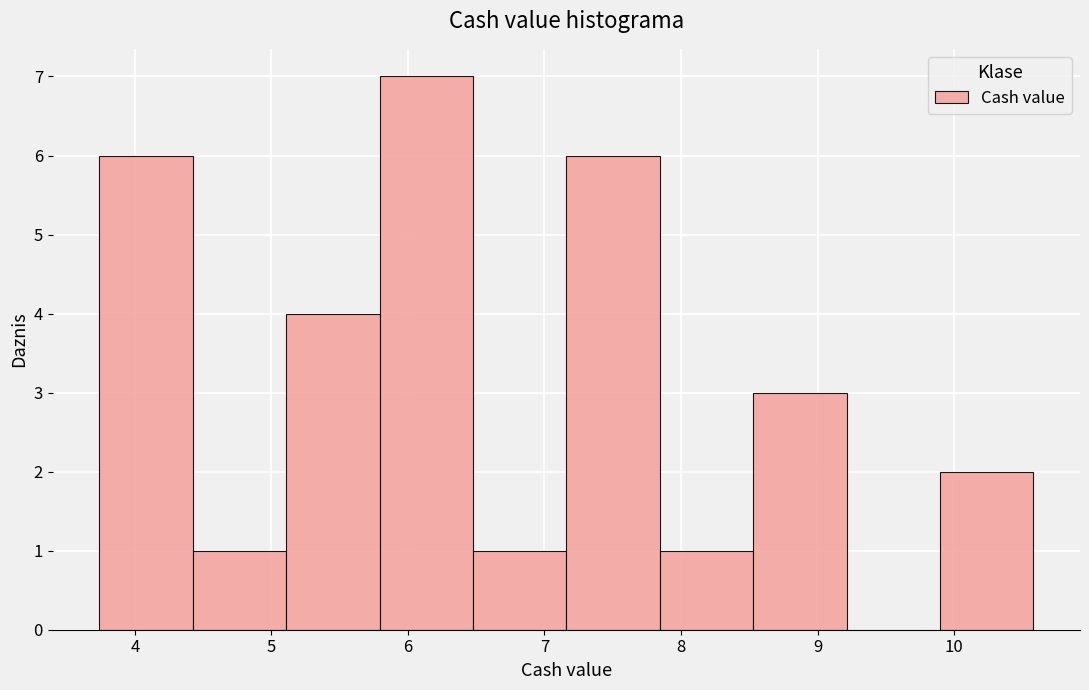

Reading left to right, list every bar in this chart as the range it spans on the x-axis followed by its height. Neither the bar edges nor the heights are printed on the chart, so give them approximately, as read against the axes.

3.7 to 4.4: 6
4.4 to 5.1: 1
5.1 to 5.8: 4
5.8 to 6.5: 7
6.5 to 7.2: 1
7.2 to 7.8: 6
7.8 to 8.5: 1
8.5 to 9.2: 3
9.2 to 9.9: 0
9.9 to 10.6: 2